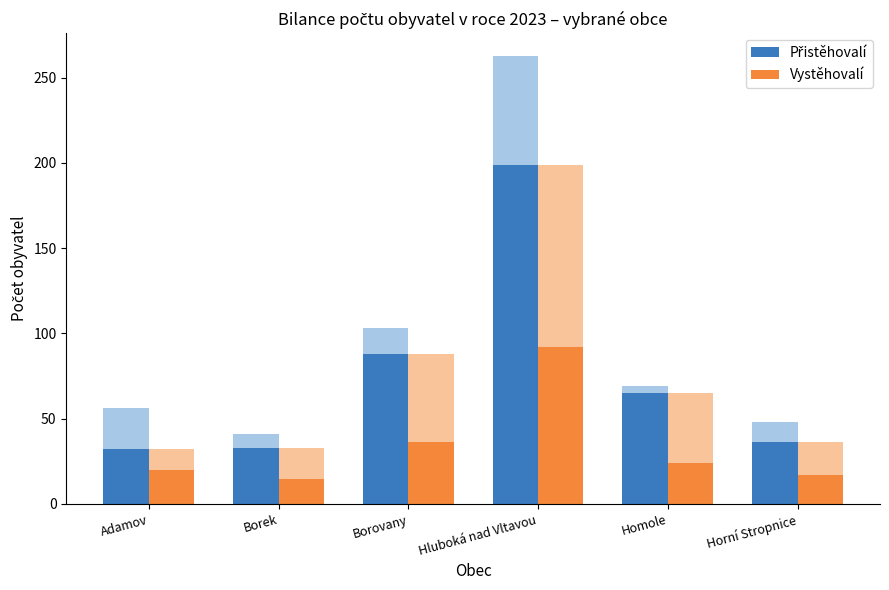

True or false: Přistěhovalí has a value of 336.1 at Hluboká nad Vltavou.

False